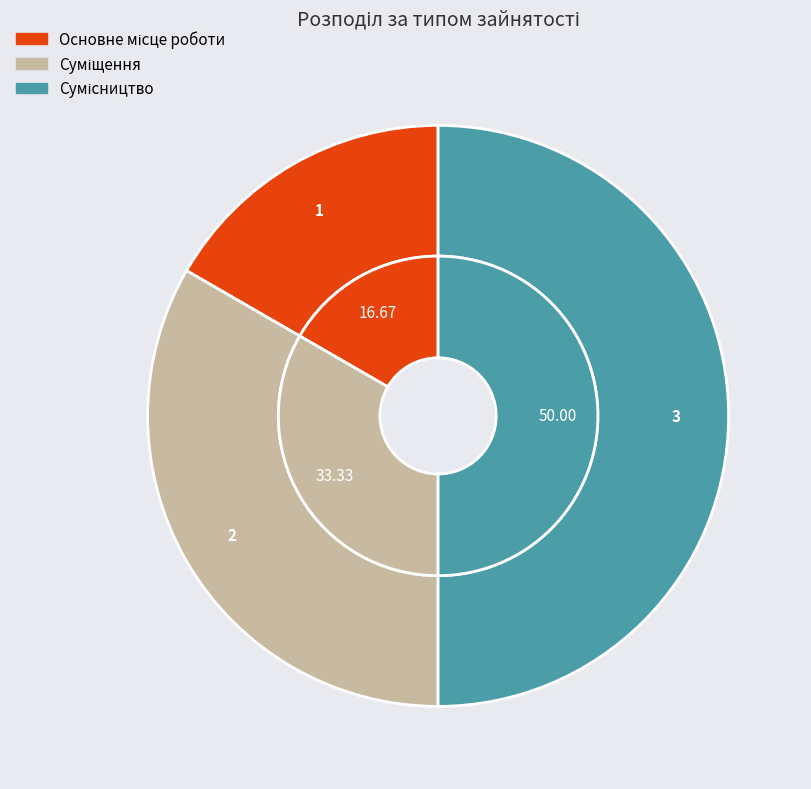

True or false: Основне місце роботи accounts for 8% of the total.

False